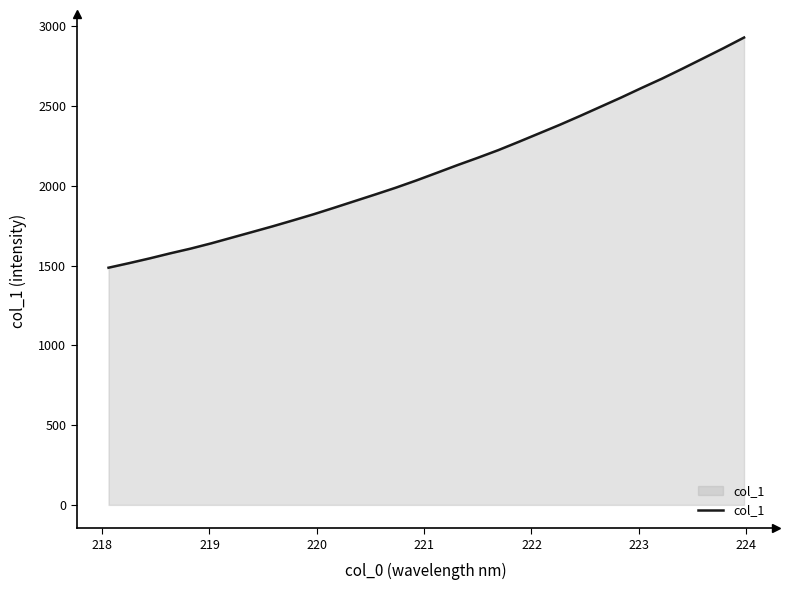

How many values exceed 2080?

16